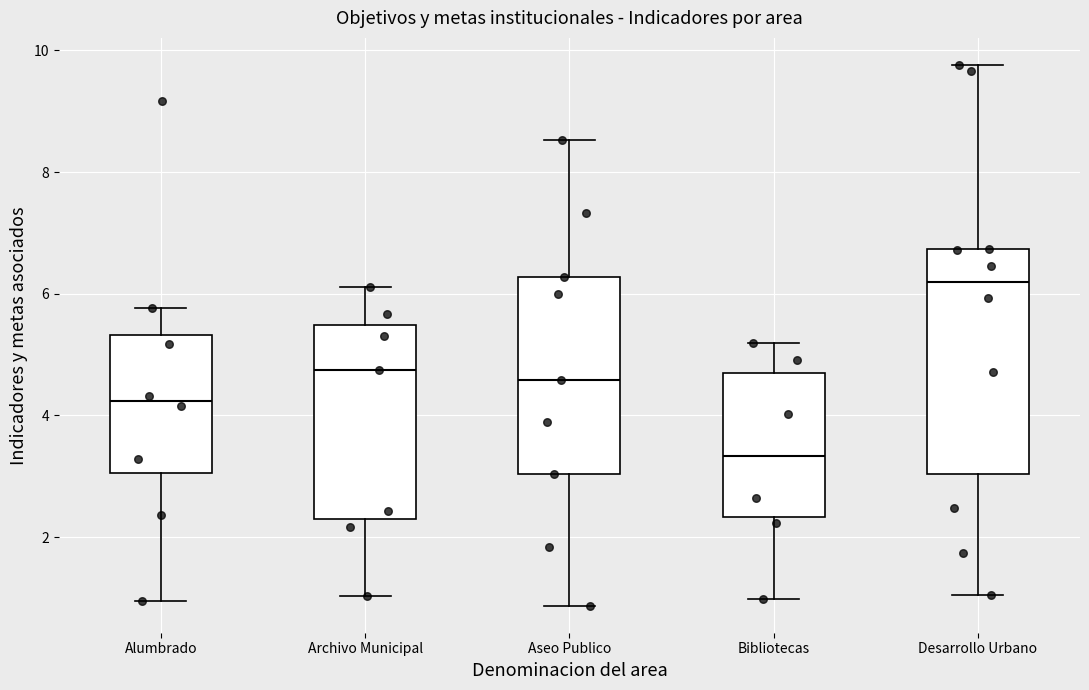

Comparing the boxes themselves (not the whiskers), which one is the tallest?

Desarrollo Urbano